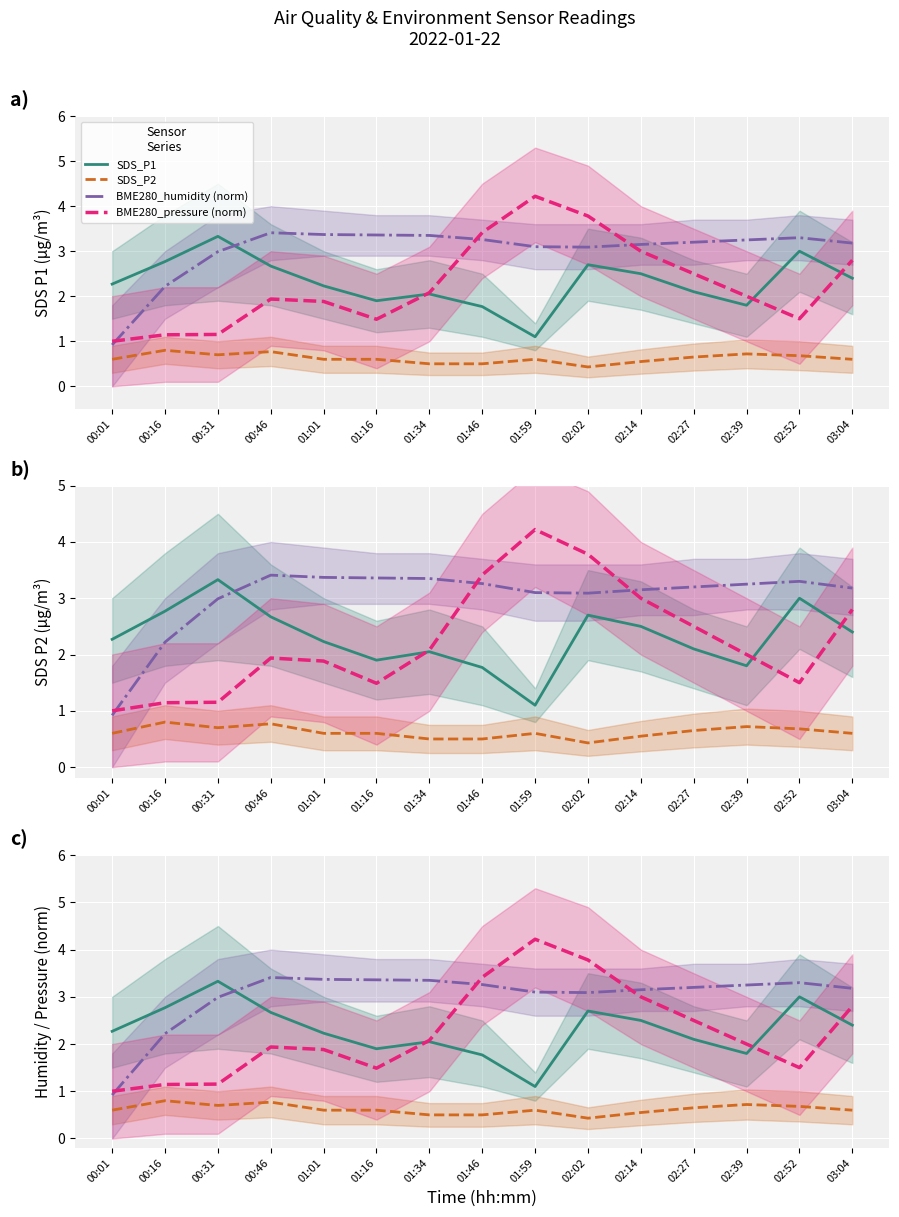

How many distinct data groups are displayed?

4